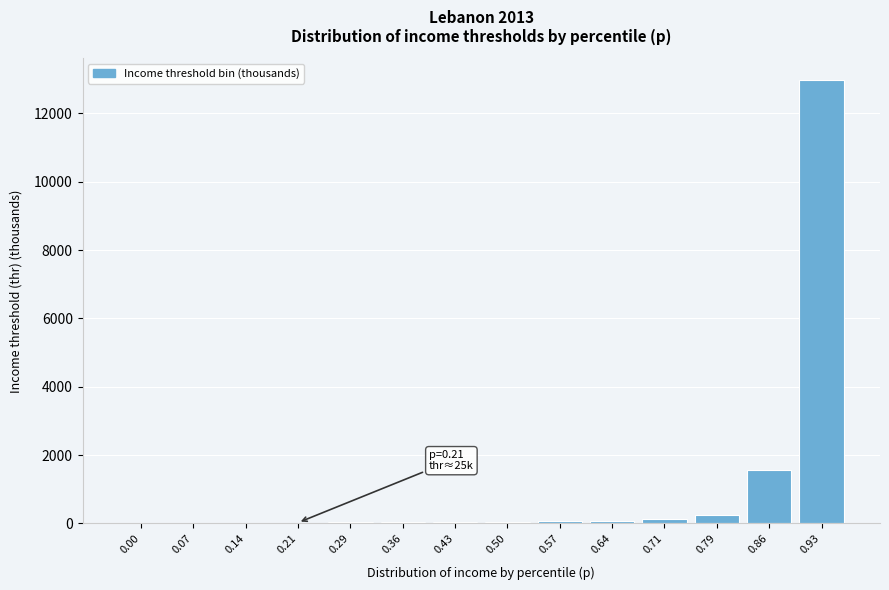

What is the sum of all values?

15240.3